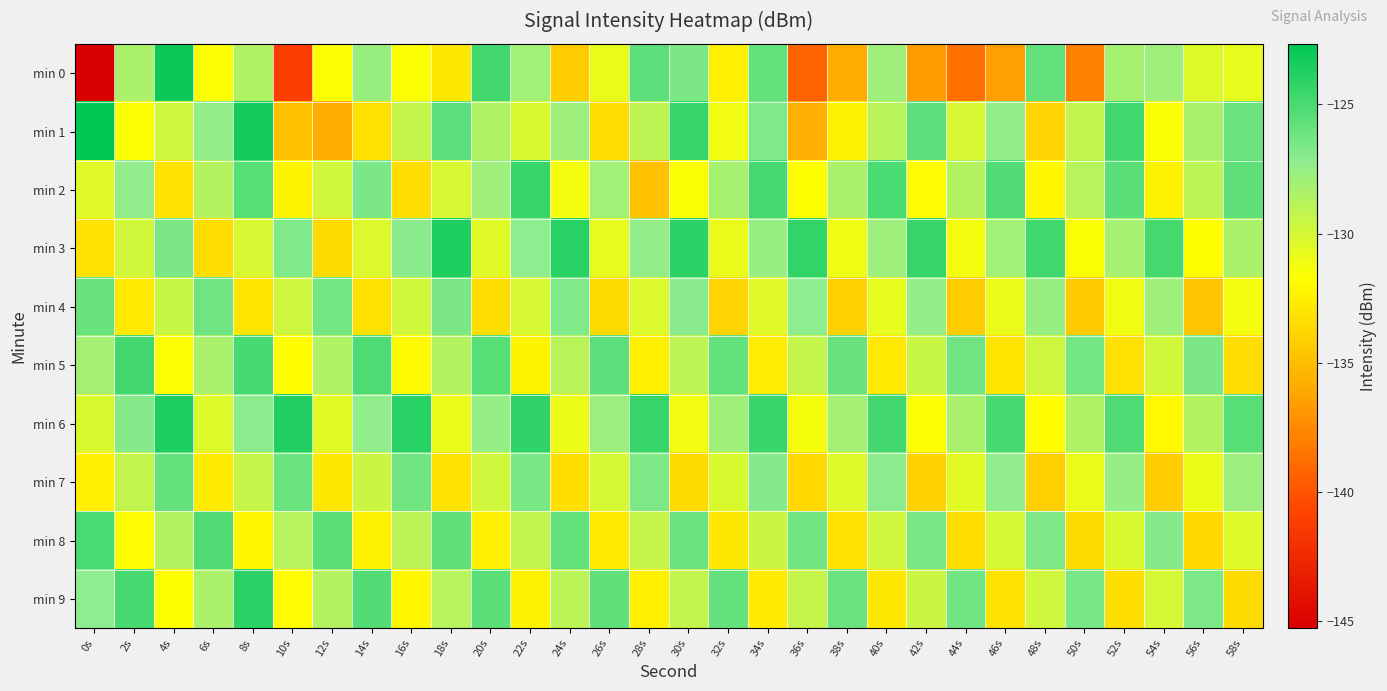

What is the minimum value shown in the chart?

-145.3